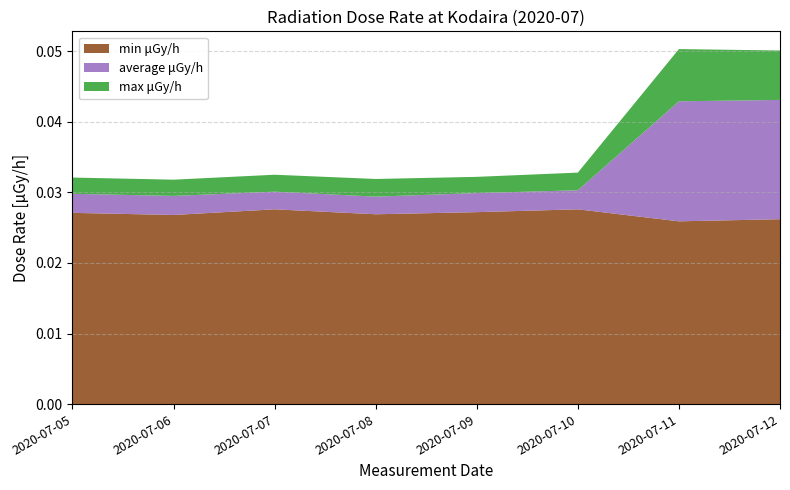

Reading left to right, extract all data points from this chart.

max μGy/h: 0.0	0.0	0.0	0.0	0.0	0.0	0.1	0.1
average μGy/h: 0.0	0.0	0.0	0.0	0.0	0.0	0.0	0.0
min μGy/h: 0.0	0.0	0.0	0.0	0.0	0.0	0.0	0.0